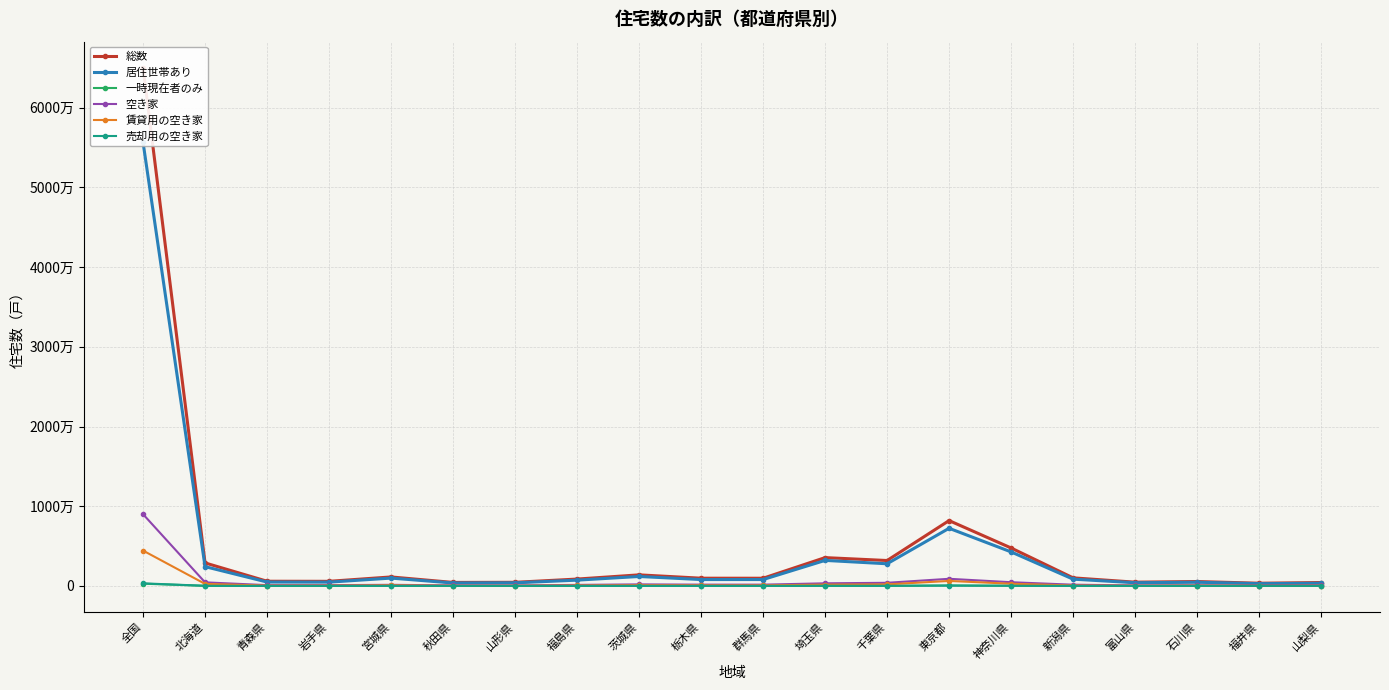

Reading left to right, extract all data points from this chart.

総数: 全国=65046700	北海道=2888500	青森県=590300	岩手県=579400	宮城県=1129200	秋田県=440600	山形県=455400	福島県=862900	茨城県=1390900	栃木県=971000	群馬県=967400	埼玉県=3555100	千葉県=3191100	東京都=8201400	神奈川県=4765000	新潟県=1015200	富山県=473900	石川県=554000	福井県=341400	山梨県=427000
居住世帯あり: 全国=55665000	北海道=2423200	青森県=488700	岩手県=476700	宮城県=983900	秋田県=369400	山形県=391500	福島県=726800	茨城県=1187400	栃木県=802200	群馬県=801900	埼玉県=3205000	千葉県=2782300	東京都=7235400	神奈川県=4271500	新潟県=851600	富山県=401900	石川県=464300	福井県=286700	山梨県=336800
一時現在者のみ: 全国=285500	北海道=10000	青森県=1900	岩手県=1700	宮城県=3300	秋田県=1100	山形県=1600	福島県=3900	茨城県=3900	栃木県=3900	群馬県=3000	埼玉県=11900	千葉県=9900	東京都=57300	神奈川県=20600	新潟県=6900	富山県=1600	石川県=2100	福井県=800	山梨県=2300
空き家: 全国=9001600	北海道=451900	青森県=98800	岩手県=100400	宮城県=140300	秋田県=69500	山形県=61700	福島県=131000	茨城県=196200	栃木県=163700	群馬県=161300	埼玉県=330400	千葉県=394100	東京都=896500	神奈川県=467100	新潟県=155300	富山県=69700	石川県=86400	福井県=53100	山梨県=87200
賃貸用の空き家: 全国=4435800	北海道=258700	青森県=39900	岩手県=41100	宮城県=80200	秋田県=23600	山形県=22200	福島県=60800	茨城県=90700	栃木県=76700	群馬県=68500	埼玉県=166800	千葉県=196400	東京都=629000	神奈川県=279000	新潟県=54500	富山県=26300	石川県=40500	福井県=20400	山梨県=31000
売却用の空き家: 全国=326200	北海道=19600	青森県=2200	岩手県=2000	宮城県=6500	秋田県=1000	山形県=1900	福島県=3900	茨城県=5400	栃木県=3800	群馬県=3700	埼玉県=21400	千葉県=17200	東京都=43800	神奈川県=21800	新潟県=4000	富山県=2300	石川県=2100	福井県=2400	山梨県=1900